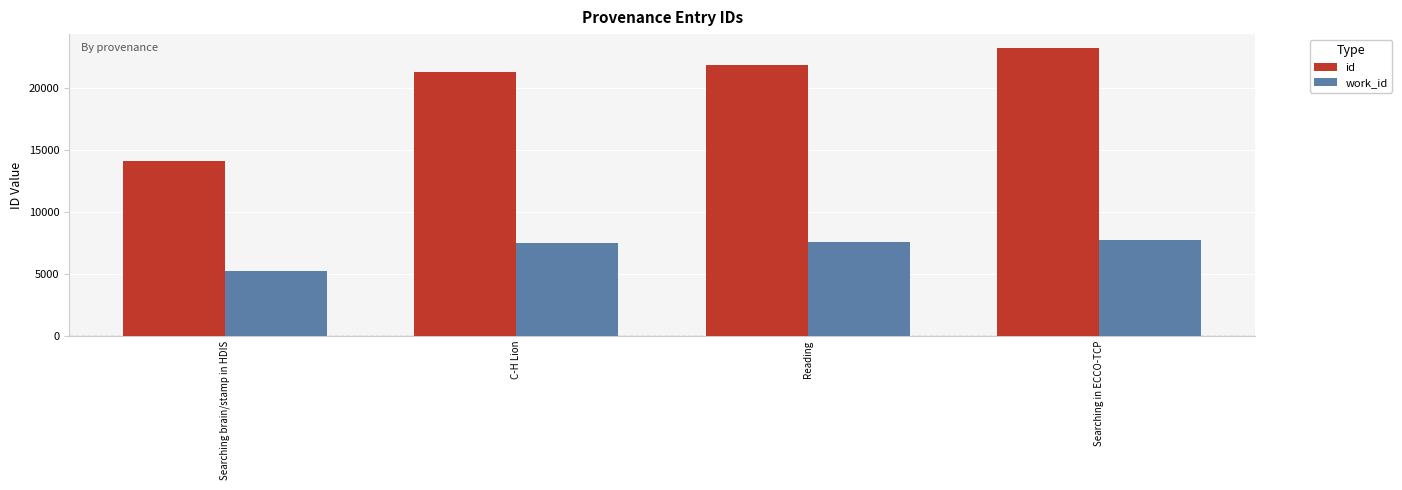

What is the value of the id bar at the 1st from the left?

14056